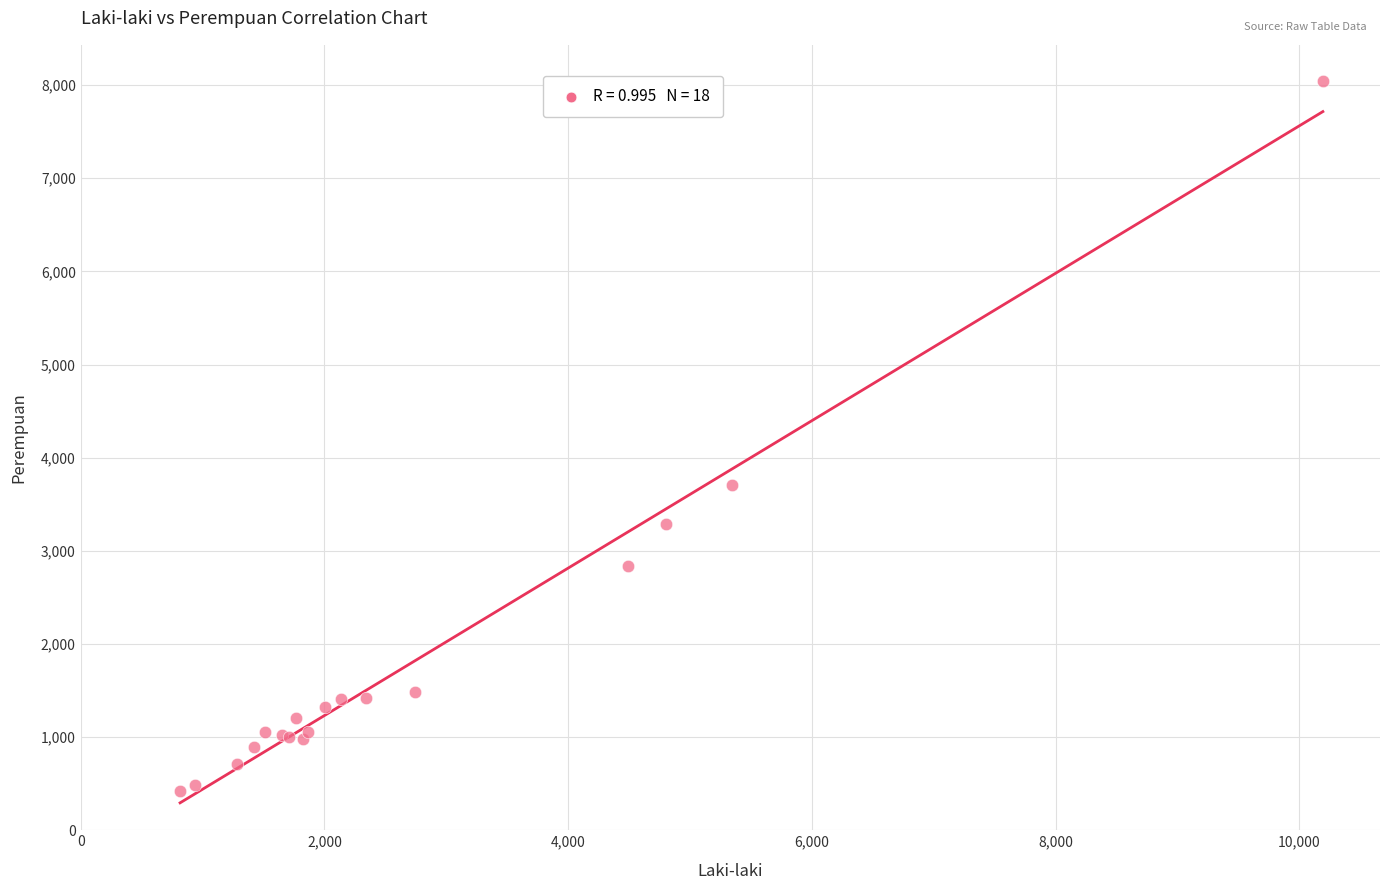

What Y value in the scatter plot is closest to 4233?

3708